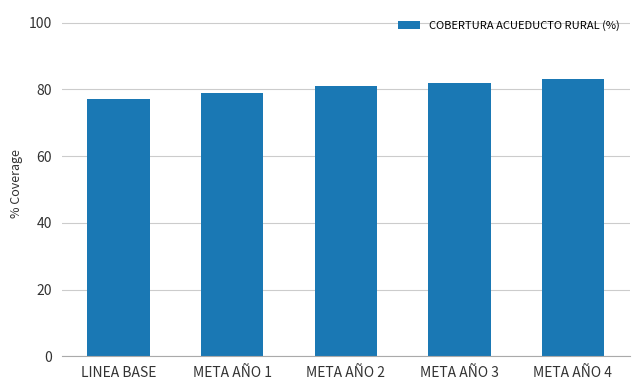

List the labels in order of value, largest first.

META AÑO 4, META AÑO 3, META AÑO 2, META AÑO 1, LINEA BASE